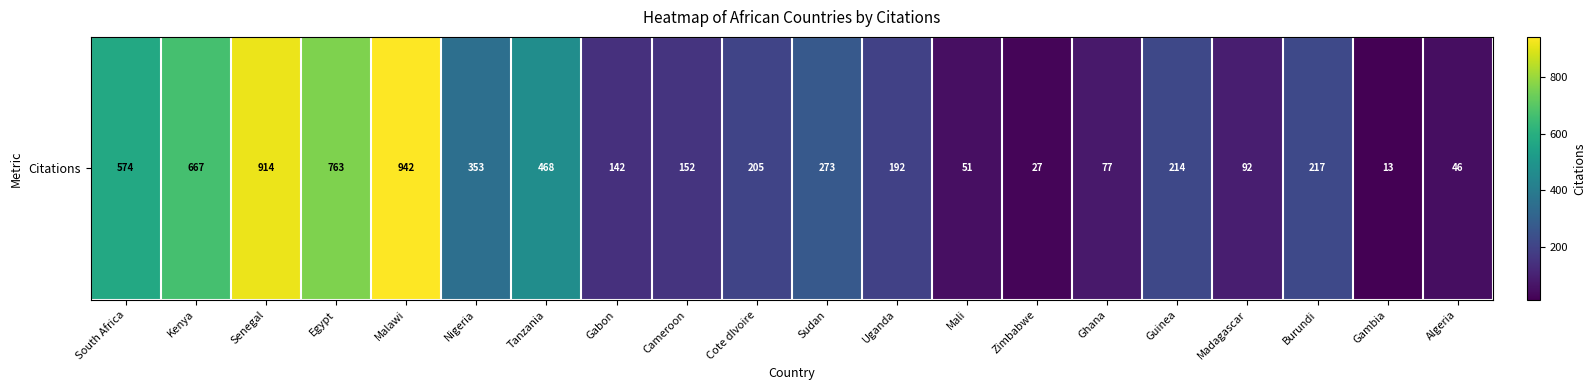

Reading left to right, list all the values displayed in this chart.

574	667	914	763	942	353	468	142	152	205	273	192	51	27	77	214	92	217	13	46